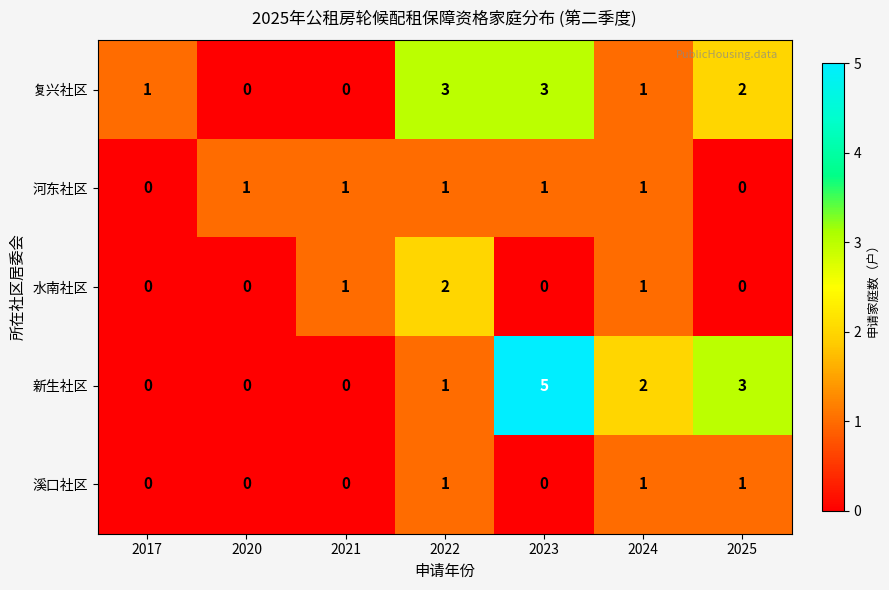

What is the total value across all series at 2024?

6